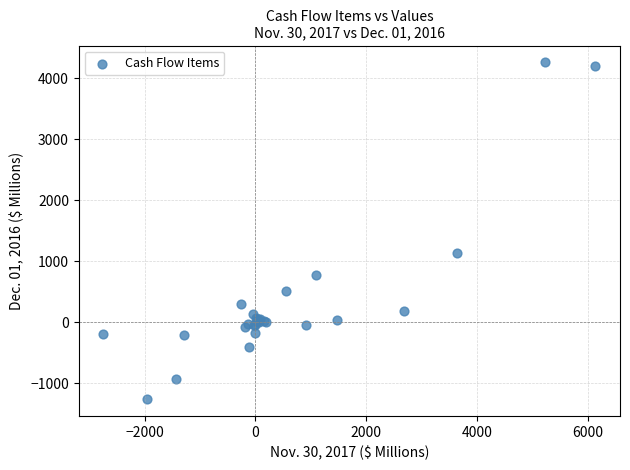

What Y value in the scatter plot is closest to 1499?

1138